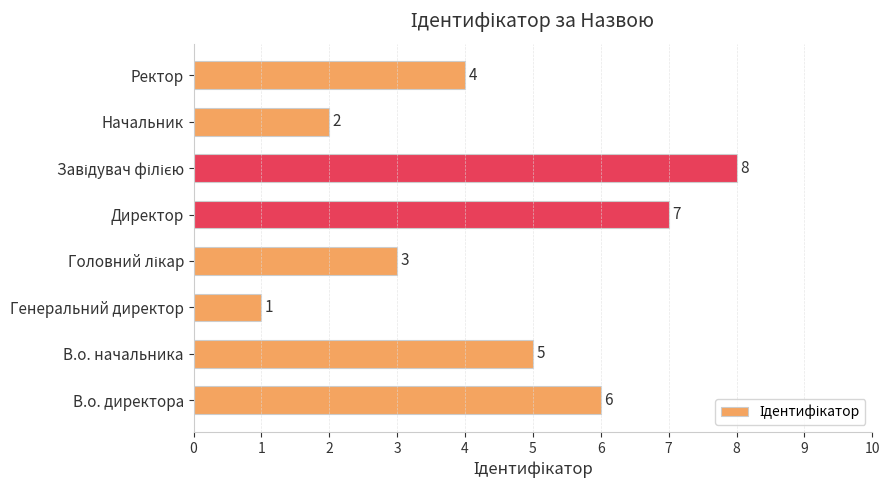

What is the maximum value shown in the chart?

8